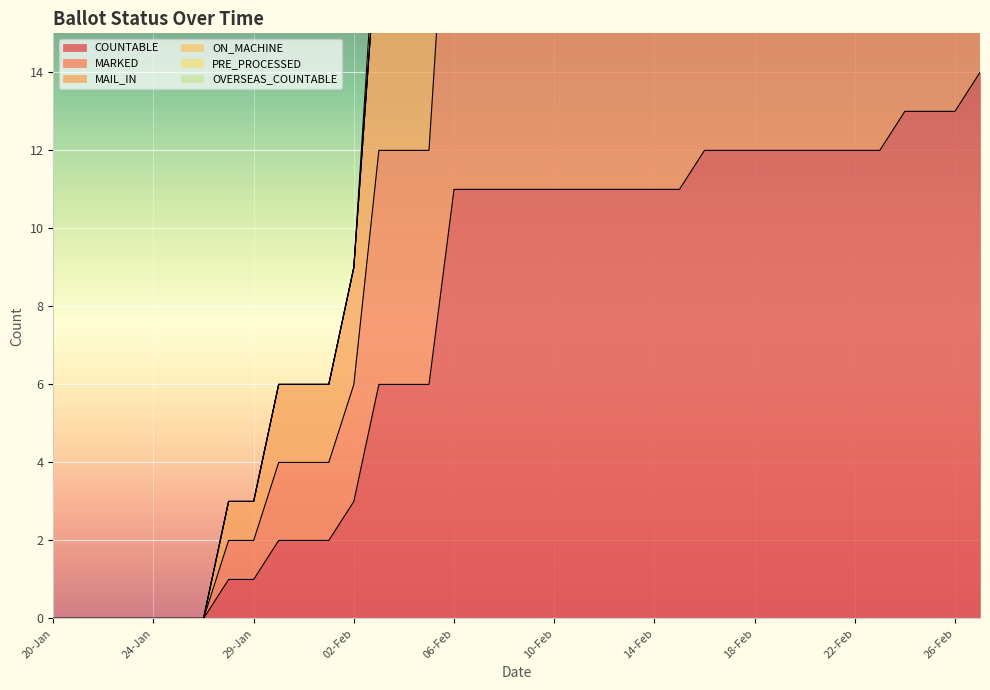

What is the sum of all COUNTABLE values?

288